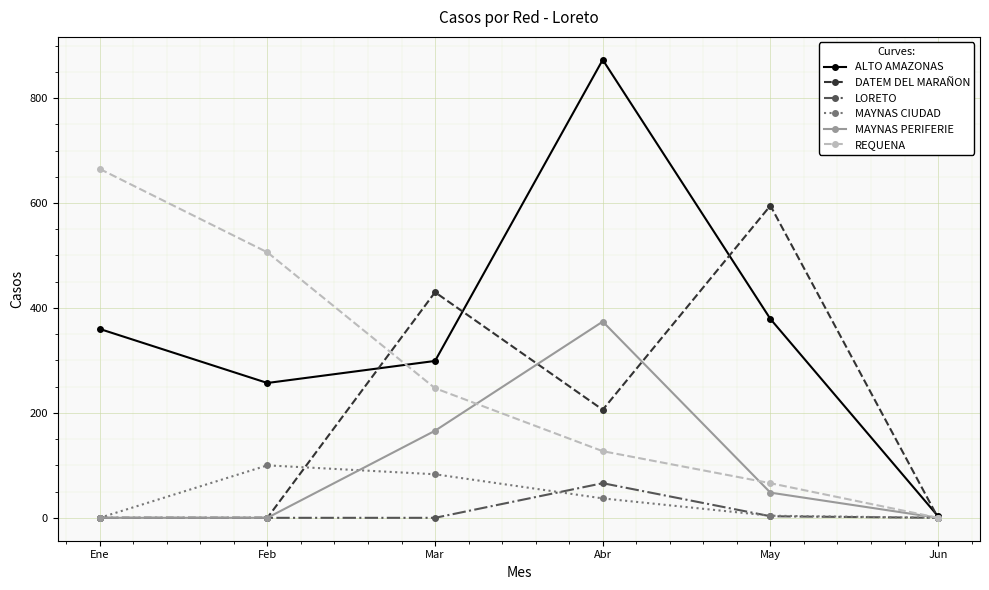

Is this an area chart (filled region under the line)?

No